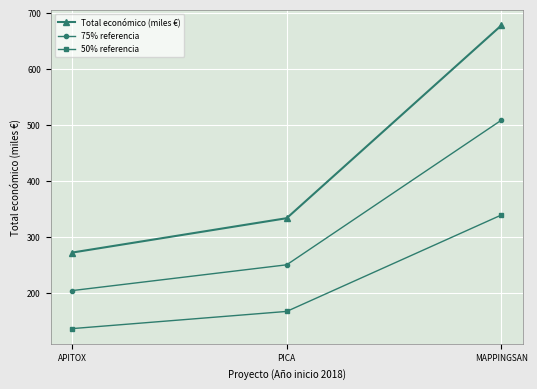

Between APITOX and PICA, which series saw the biggest shift?

Total económico (miles €)